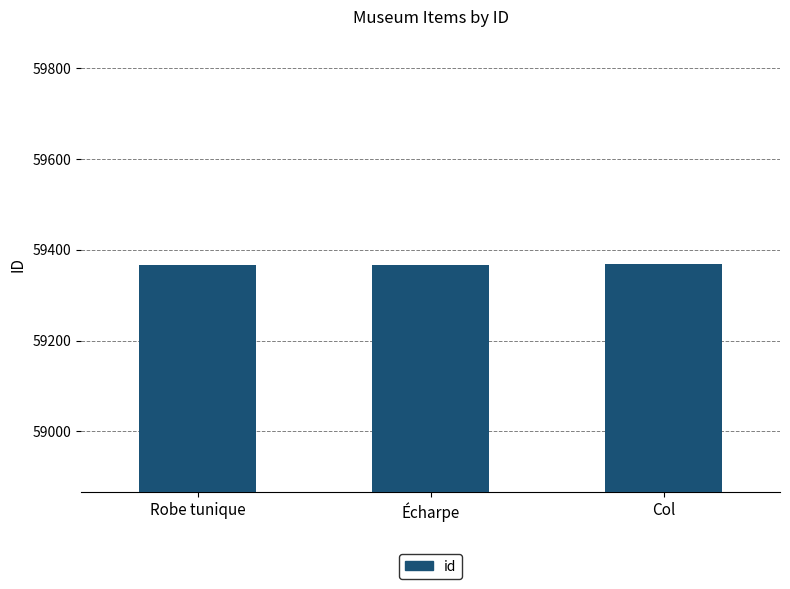

What is the label of the 3rd bar from the right?

Robe tunique